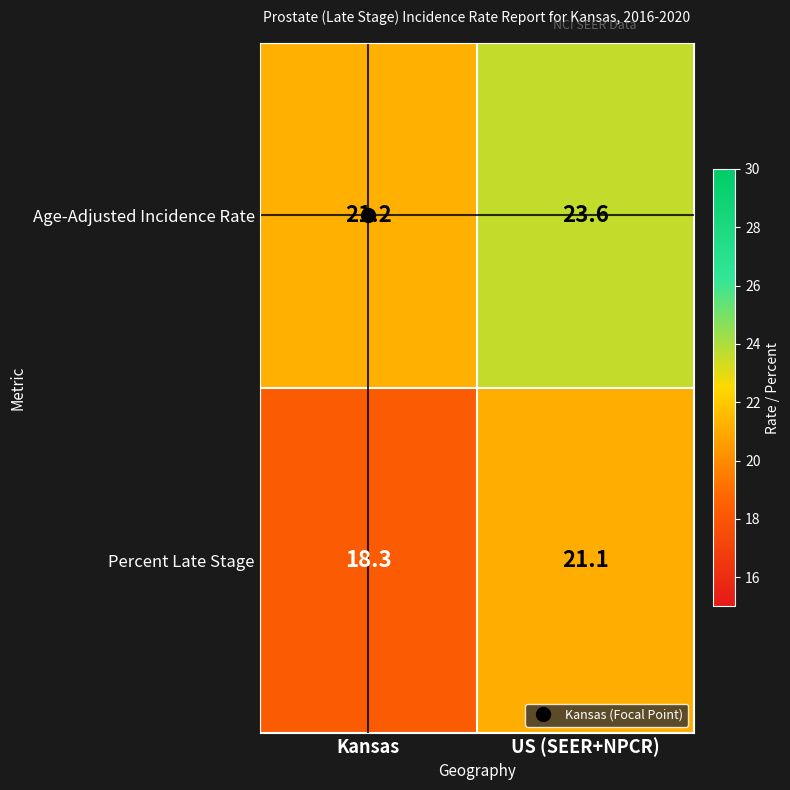

What is the total value across all series at Kansas?

39.5